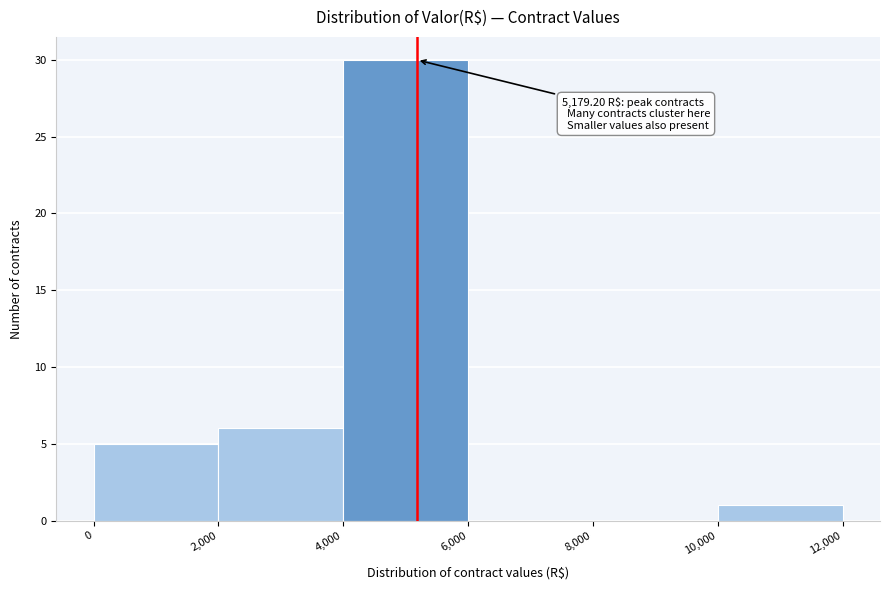

Which range on the x-axis has the tallest bar?

4,000 to 6,000